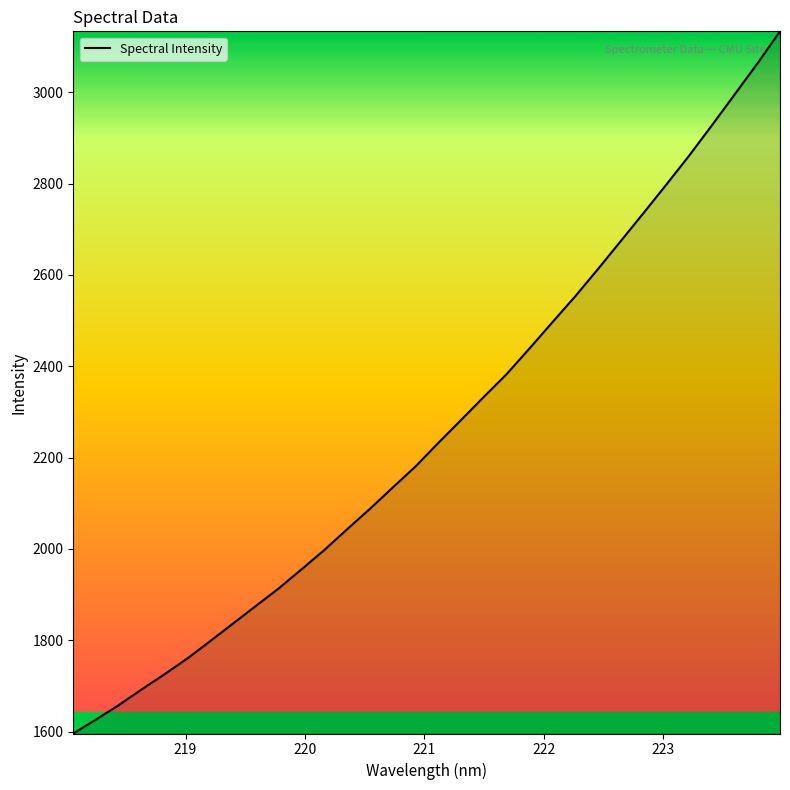

What is the difference between the maximum and minimum values?

1537.6